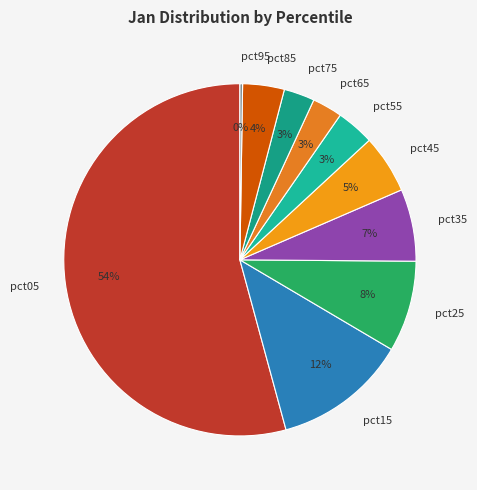

Which category has the biggest portion of the pie?

pct05